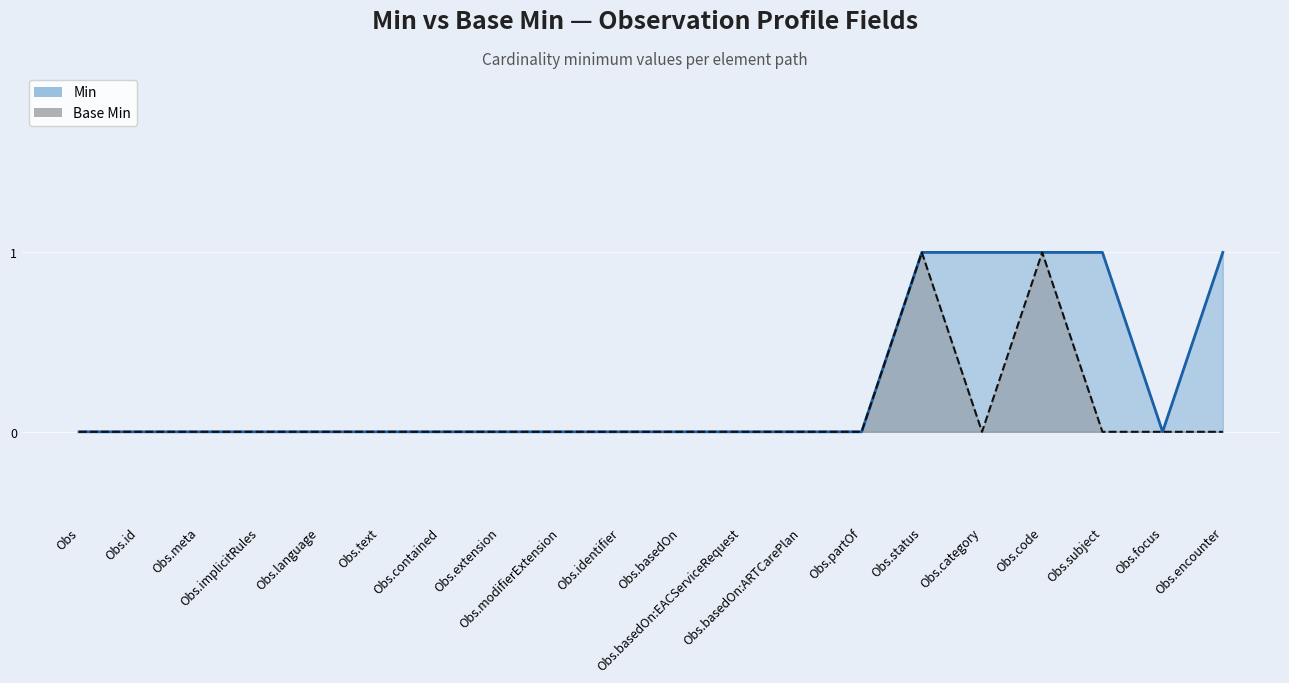

True or false: Base Min and Min intersect in this chart.

False